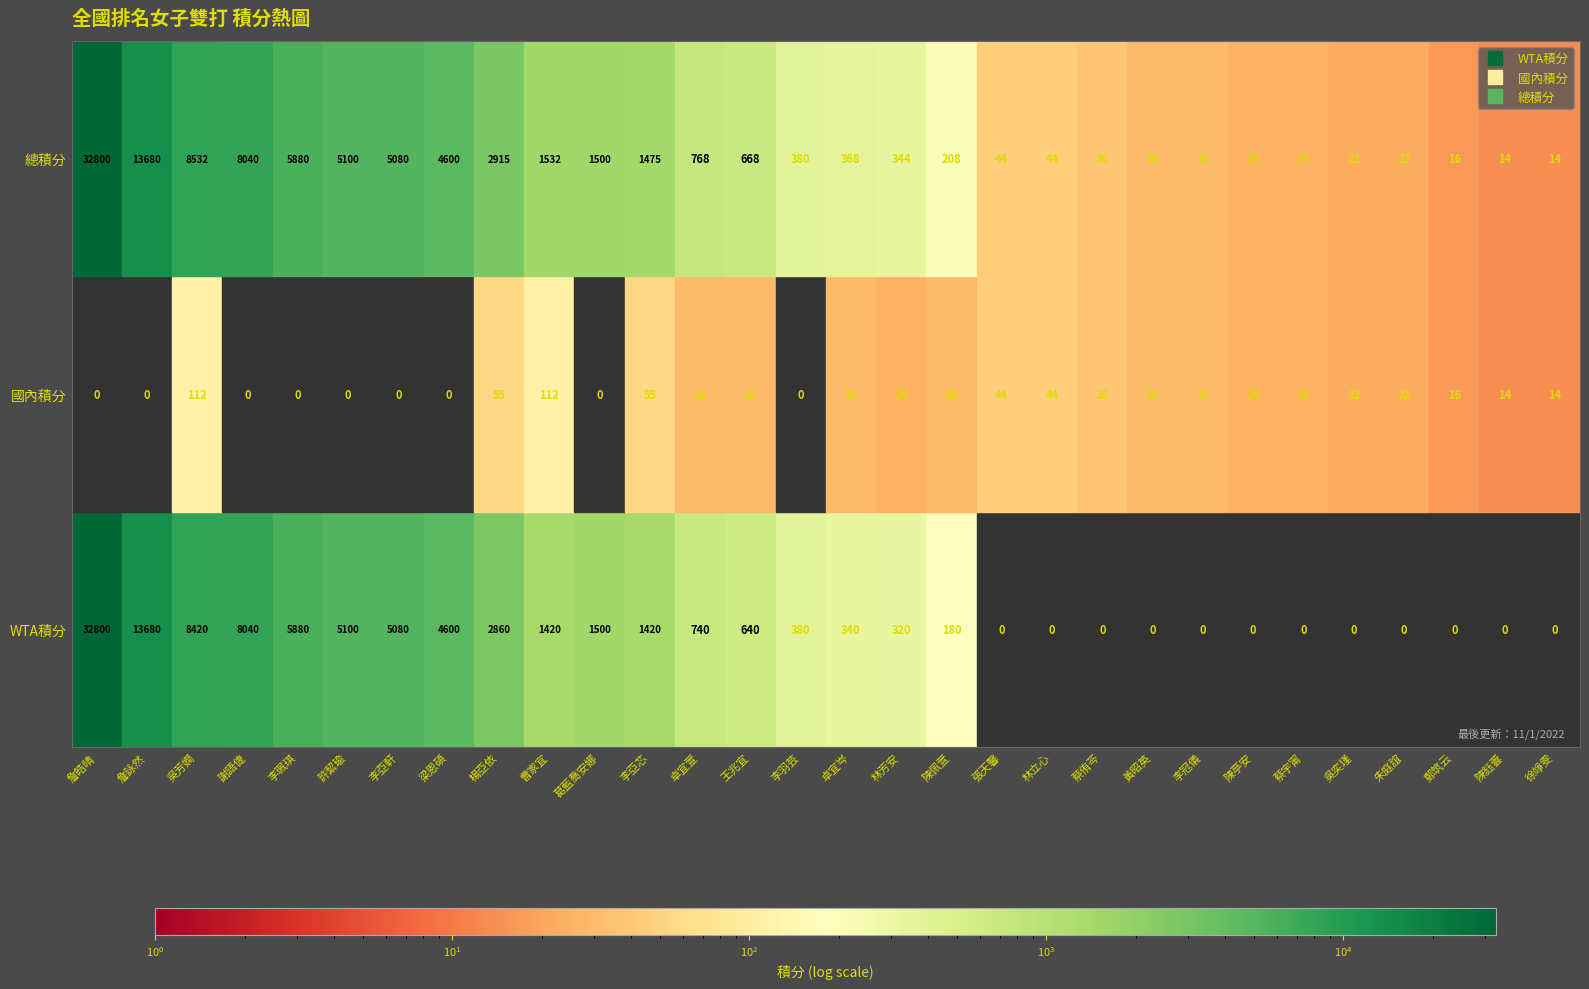

The WTA積分 series shows 11702 at 李冠儀. True or false?

False